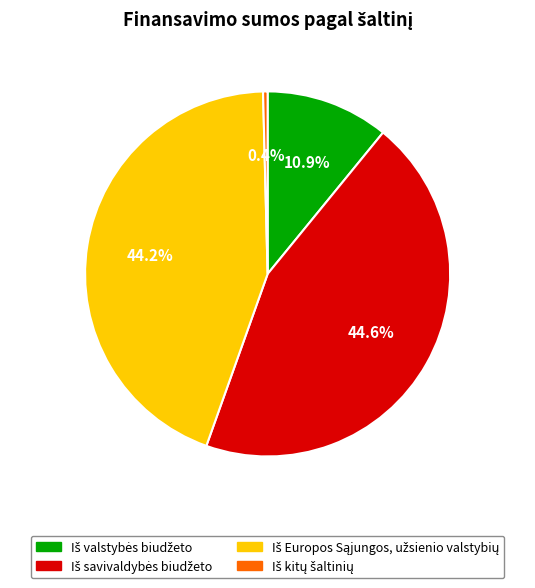

Is there a majority slice in this chart?

No